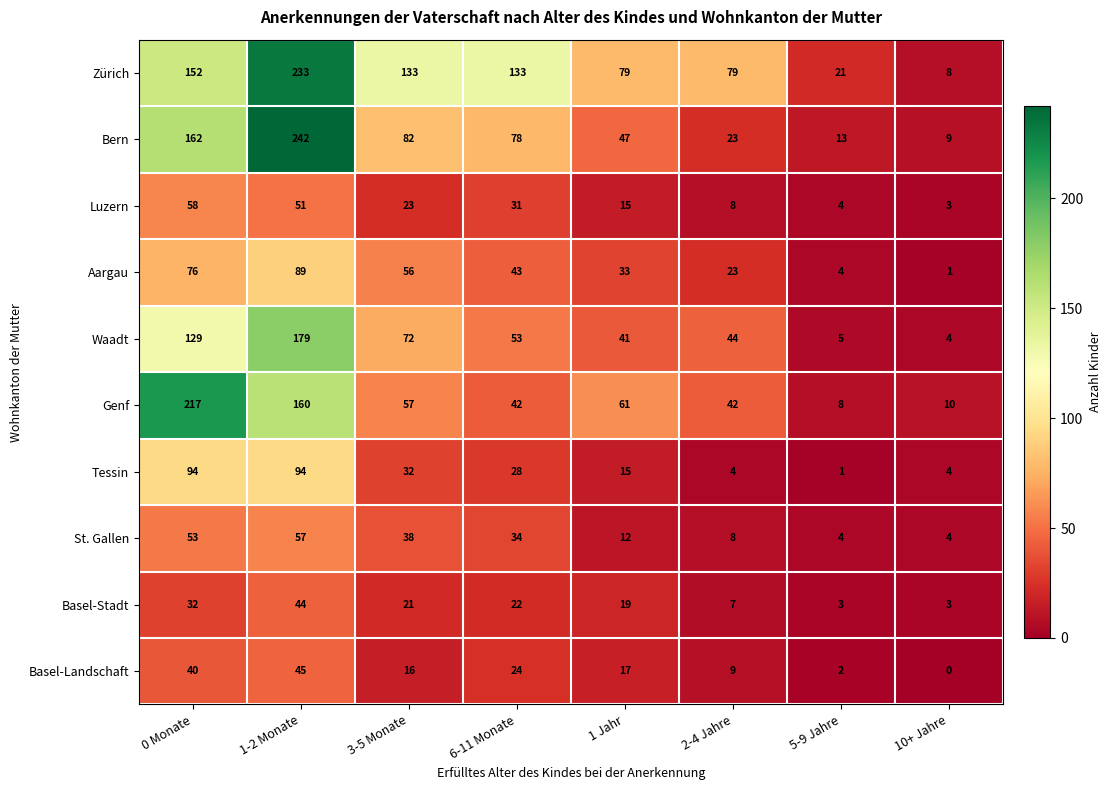

What is the sum of all Waadt values?

527